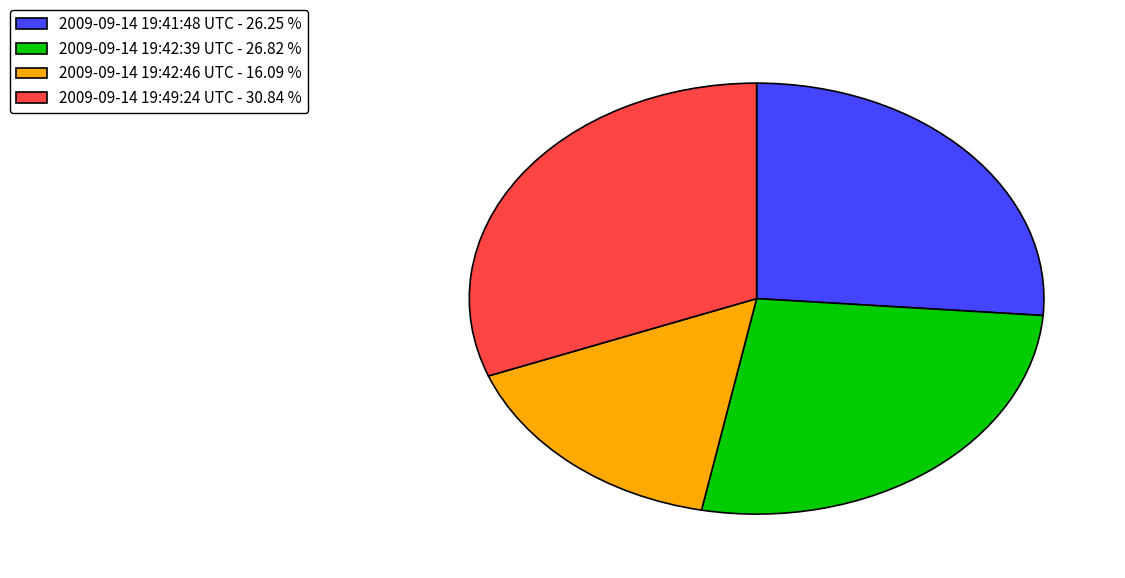

Combined, do 2009-09-14 19:49:24 UTC and 2009-09-14 19:41:48 UTC account for over 50%?

Yes